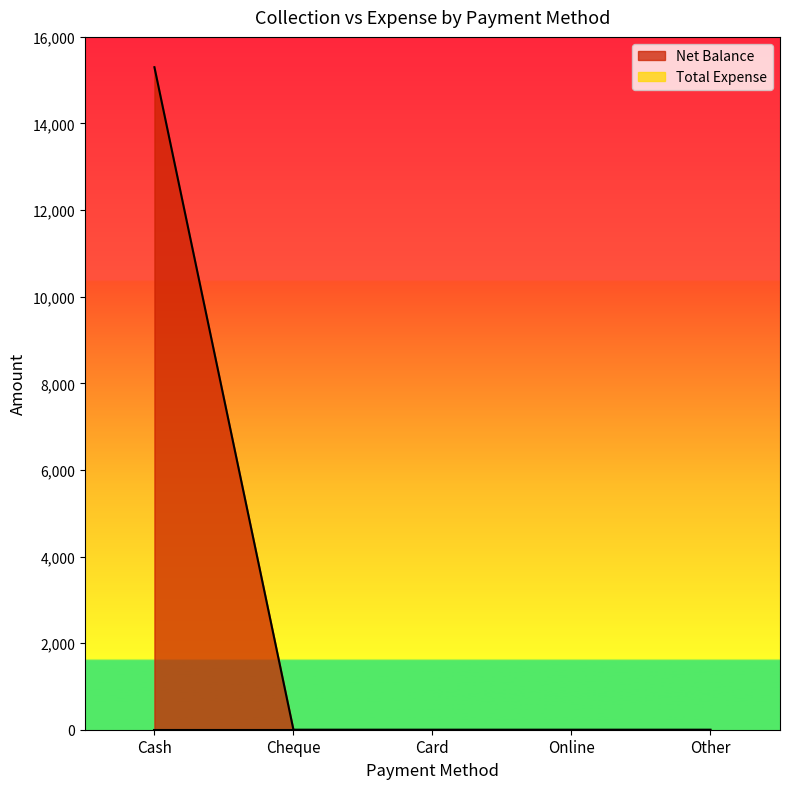

Reading left to right, list all the values displayed in this chart.

Cash=15300	Cheque=0	Card=0	Online=0	Other=0